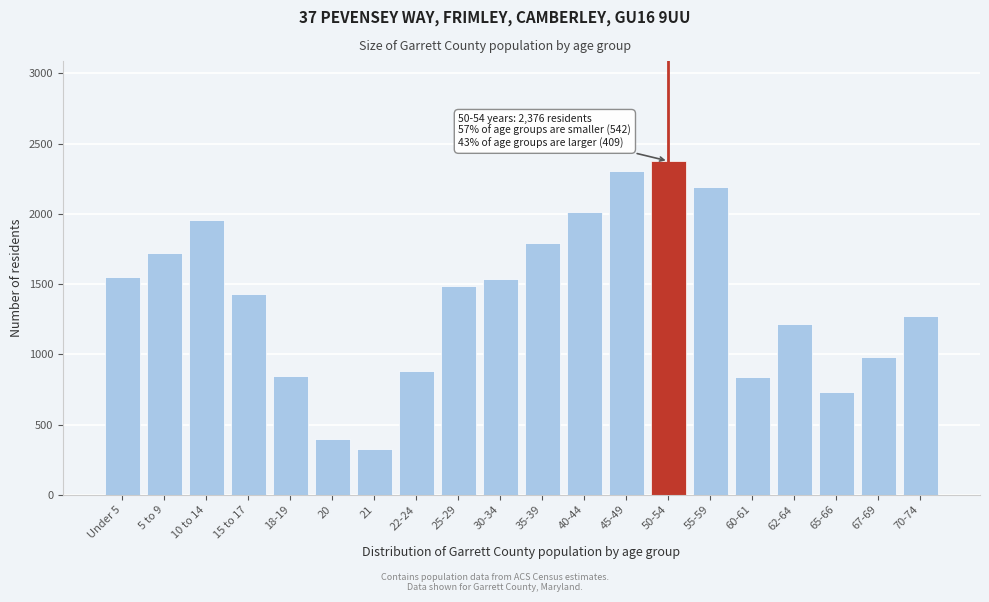

The value at 70-74 is 558. True or false?

False